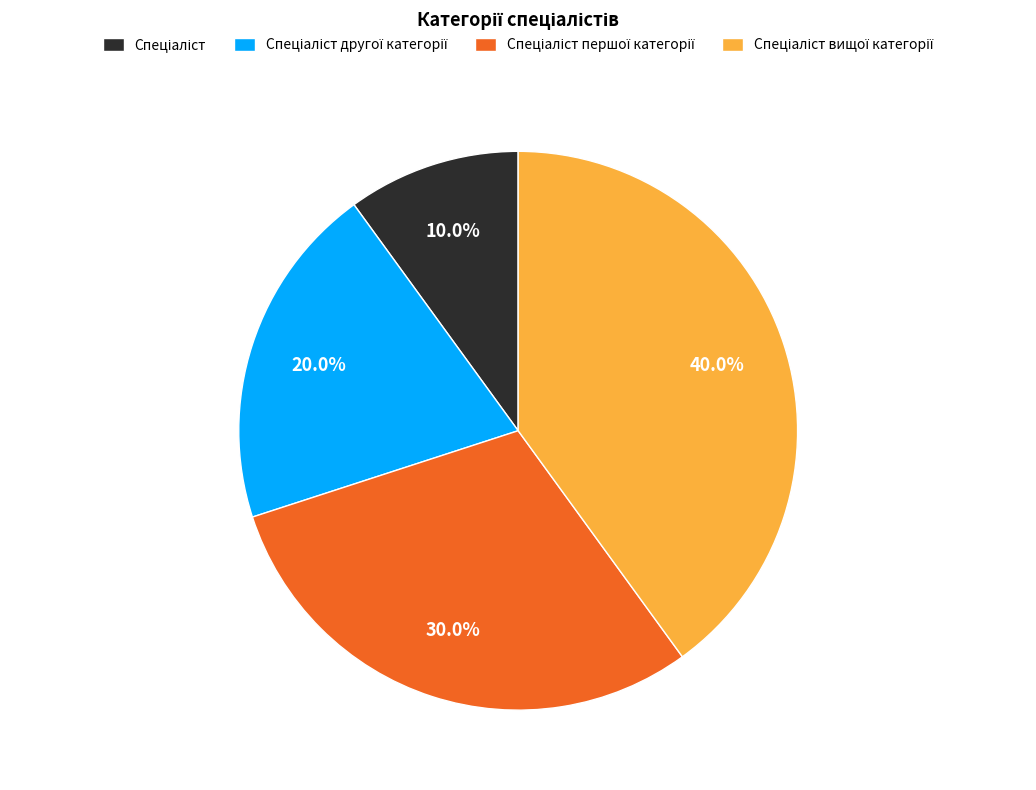

Does any single category account for the majority?

No